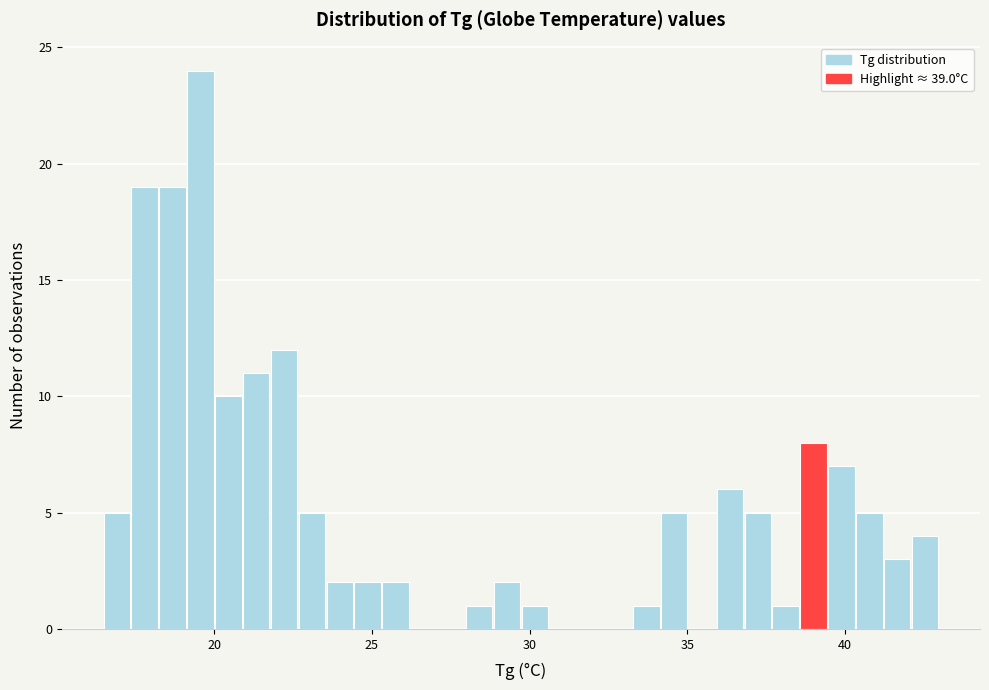

Around what value on the x-axis is the tallest bar? Give the approximate position of its centre, as read against the axis.

19.5